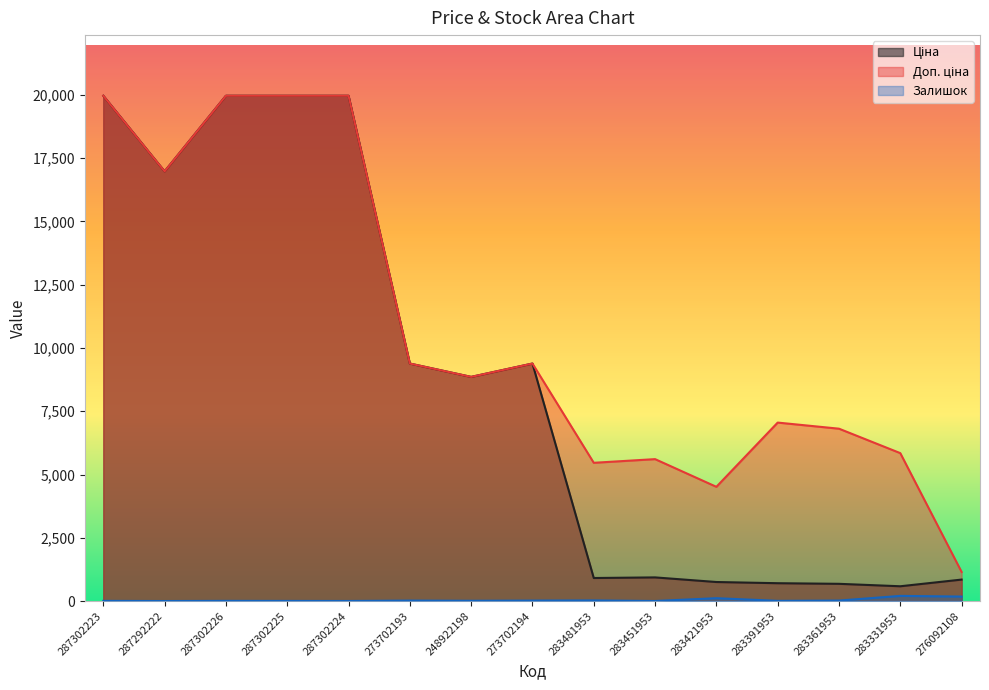

Rank the categories by Залишок value from lowest to highest.

287292222, 283451953, 287302224, 287302225, 287302223, 287302226, 283391953, 248922198, 273702193, 273702194, 283361953, 283481953, 283421953, 276092108, 283331953